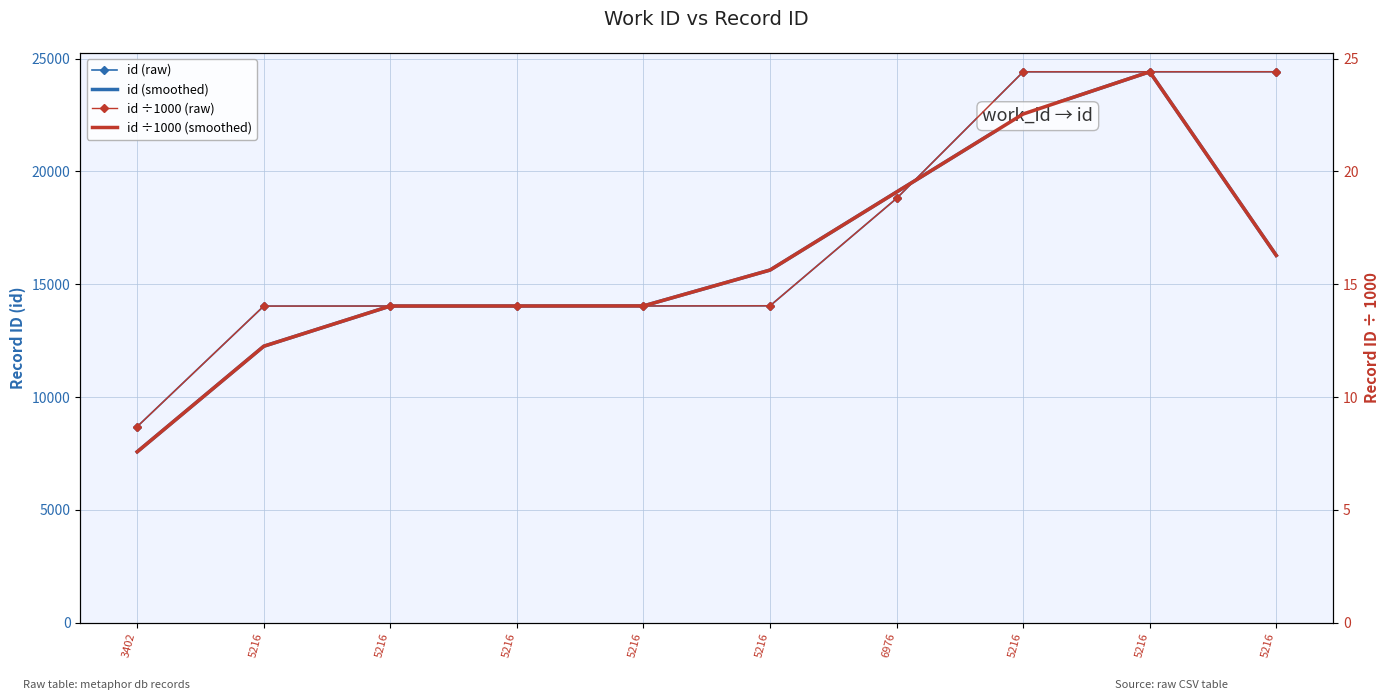

What is the difference between the second highest and minimum values in the id (raw) series?

15725.0